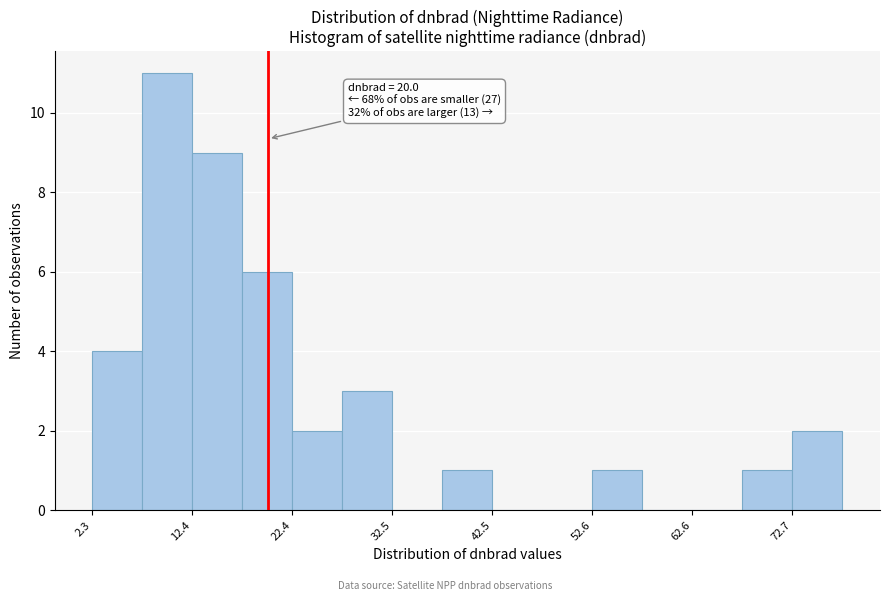

Read against the x-axis, roughly where is the centre of the tallest bar?

10